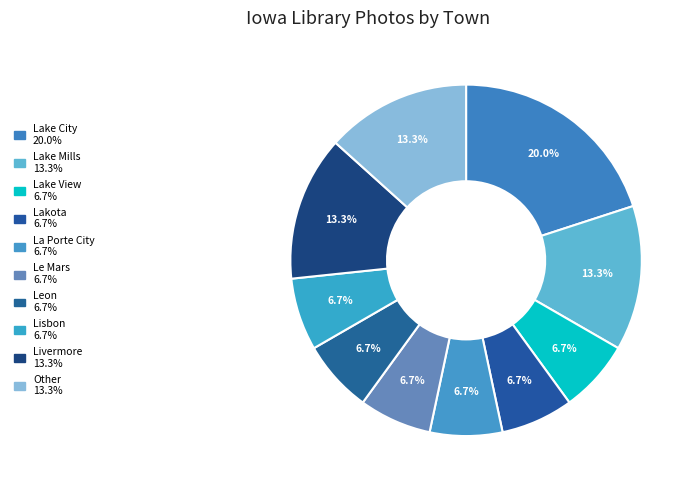

To the nearest percent, what portion does Lakota represent?

7%